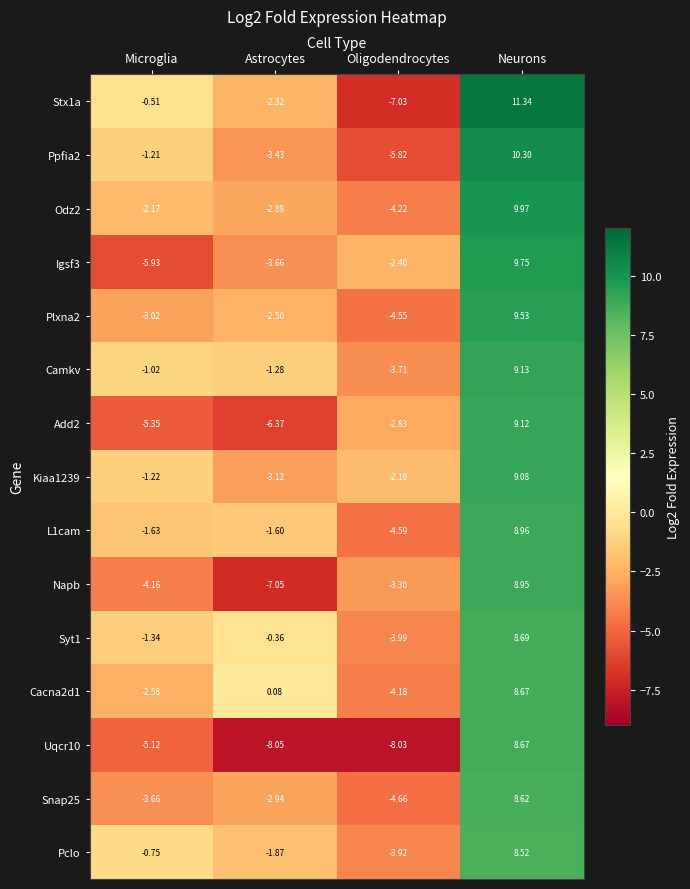

At which category is the sum across all series the highest?

Neurons